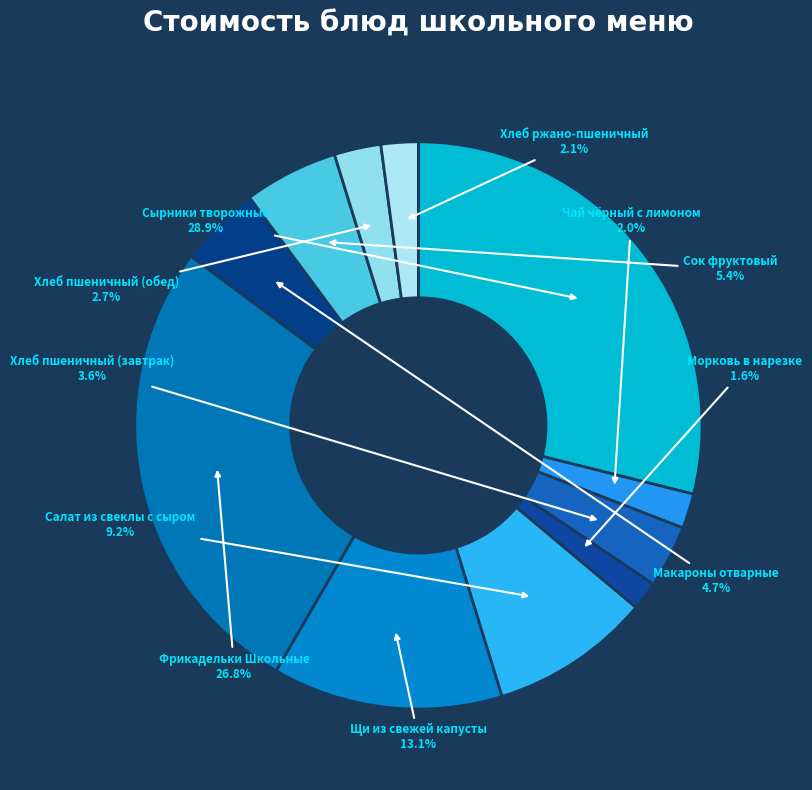

Rank the categories by value from highest to lowest.

Сырники творожные, Фрикадельки Школьные, Щи из свежей капусты, Салат из свеклы с сыром, Сок фруктовый, Макароны отварные, Хлеб пшеничный (завтрак), Хлеб пшеничный (обед), Хлеб ржано-пшеничный, Чай чёрный с лимоном, Морковь в нарезке